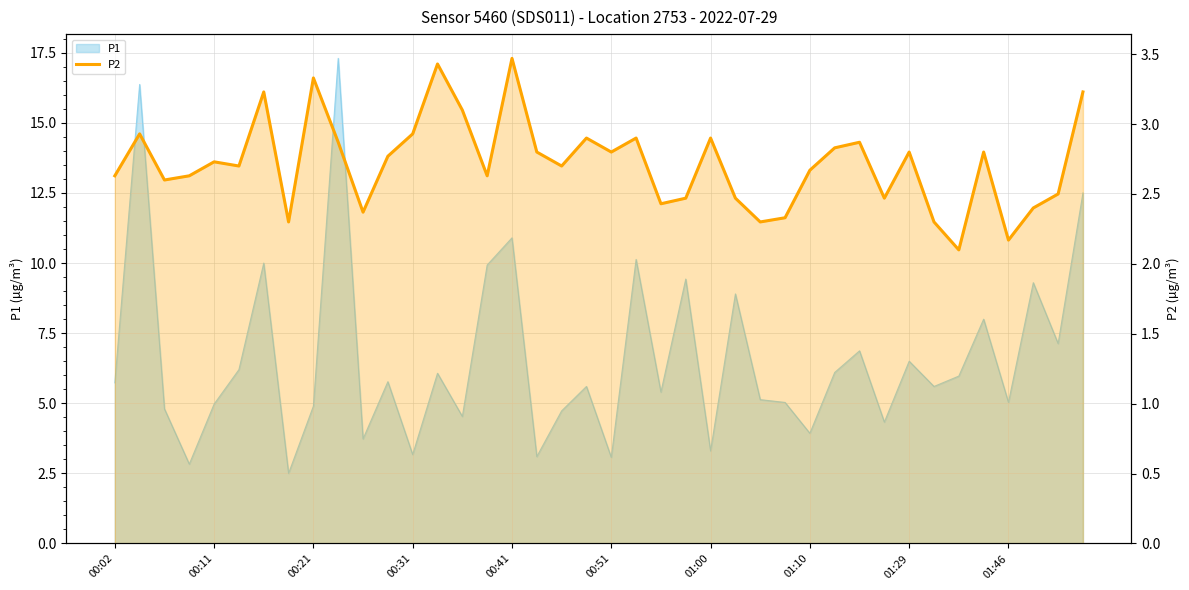

True or false: the data has more than 0 interior local peaks.

True